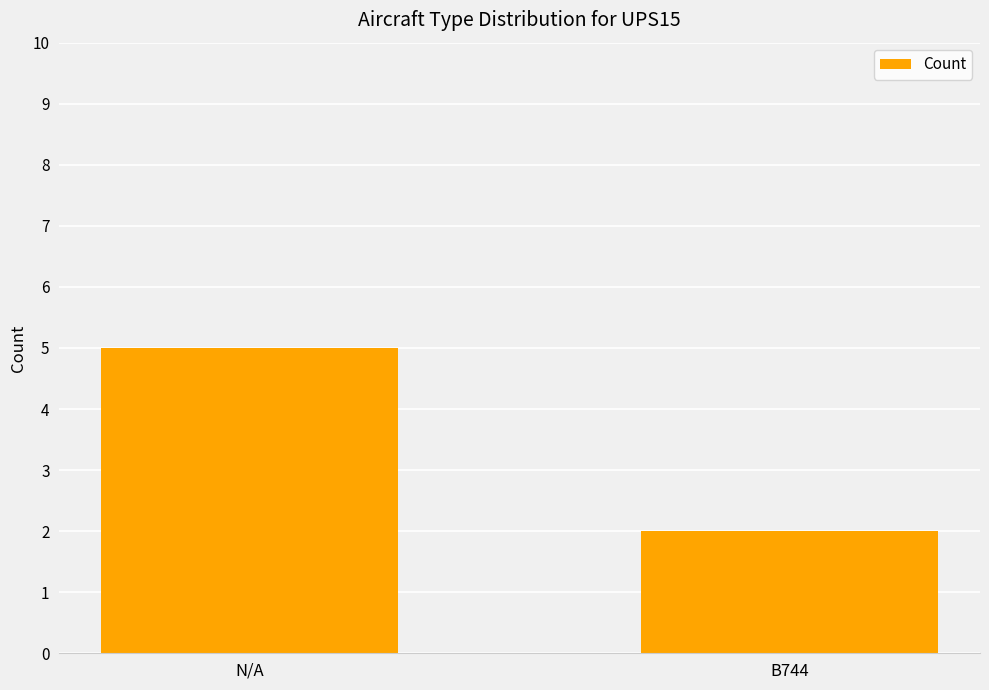

What is the average value?

4